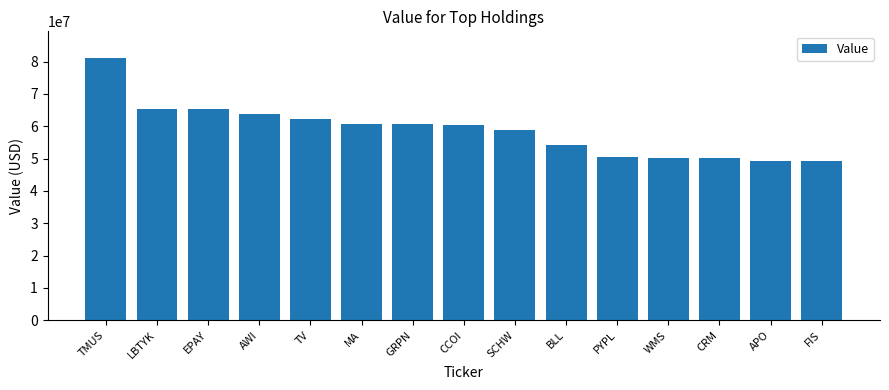

What is the difference between the values at MA and TV?

1587000